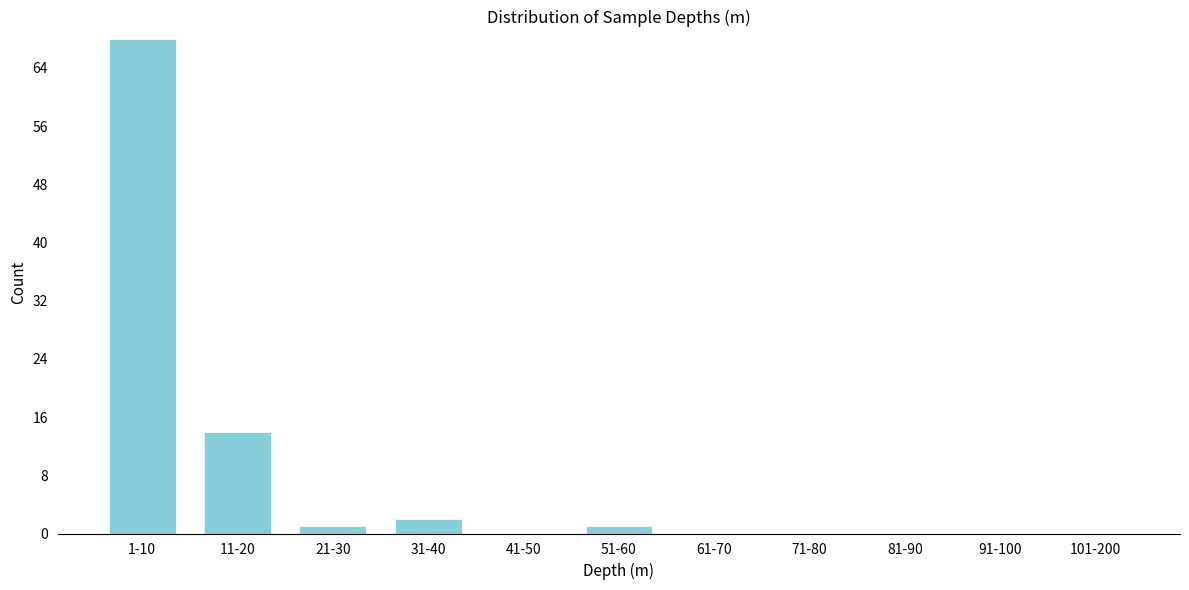

Reading left to right, list all the values displayed in this chart.

1-10=68	11-20=14	21-30=1	31-40=2	41-50=0	51-60=1	61-70=0	71-80=0	81-90=0	91-100=0	101-200=0